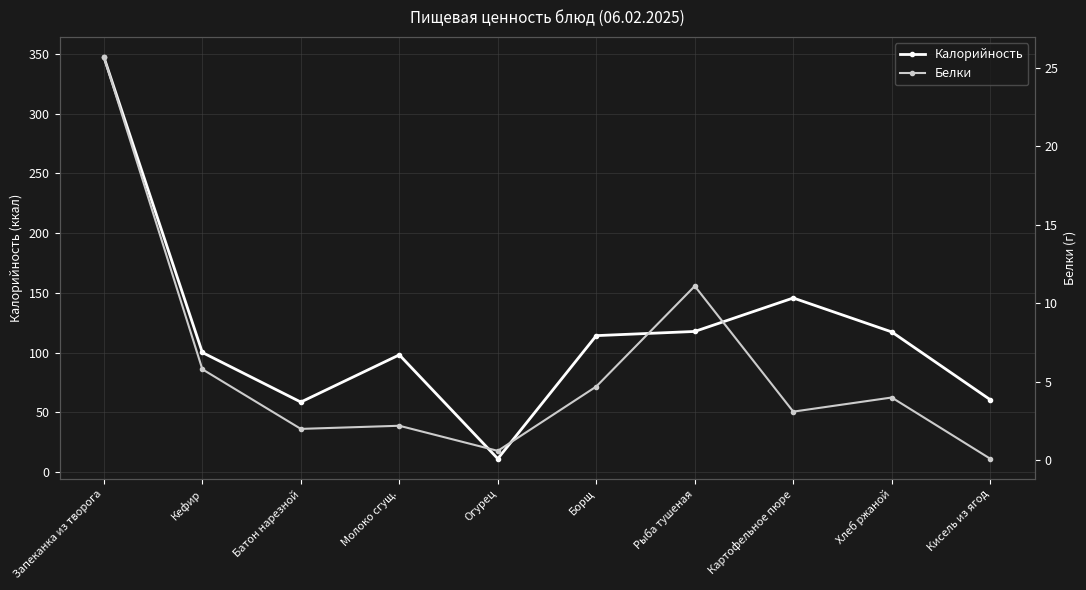

What is the label of the 10th point from the right?

Запеканка из творога